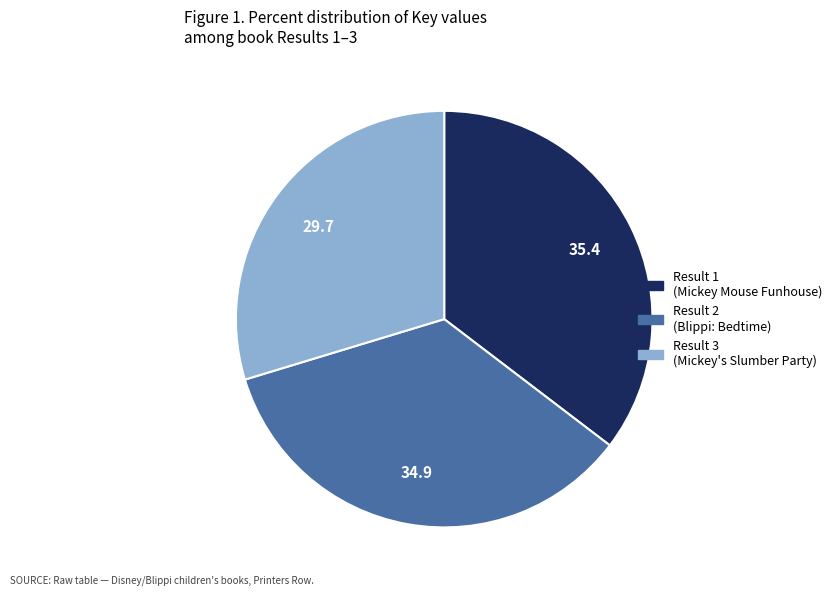

What is the ratio of the value at Result 2 (Blippi: Bedtime) to the value at Result 1 (Mickey Mouse Funhouse)?

1.0